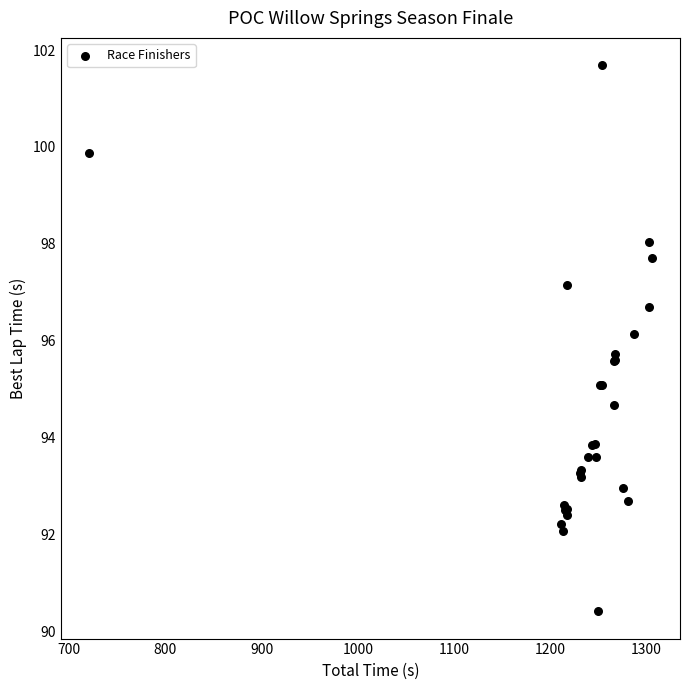

What Y value in the scatter plot is closest to 96?

96.1